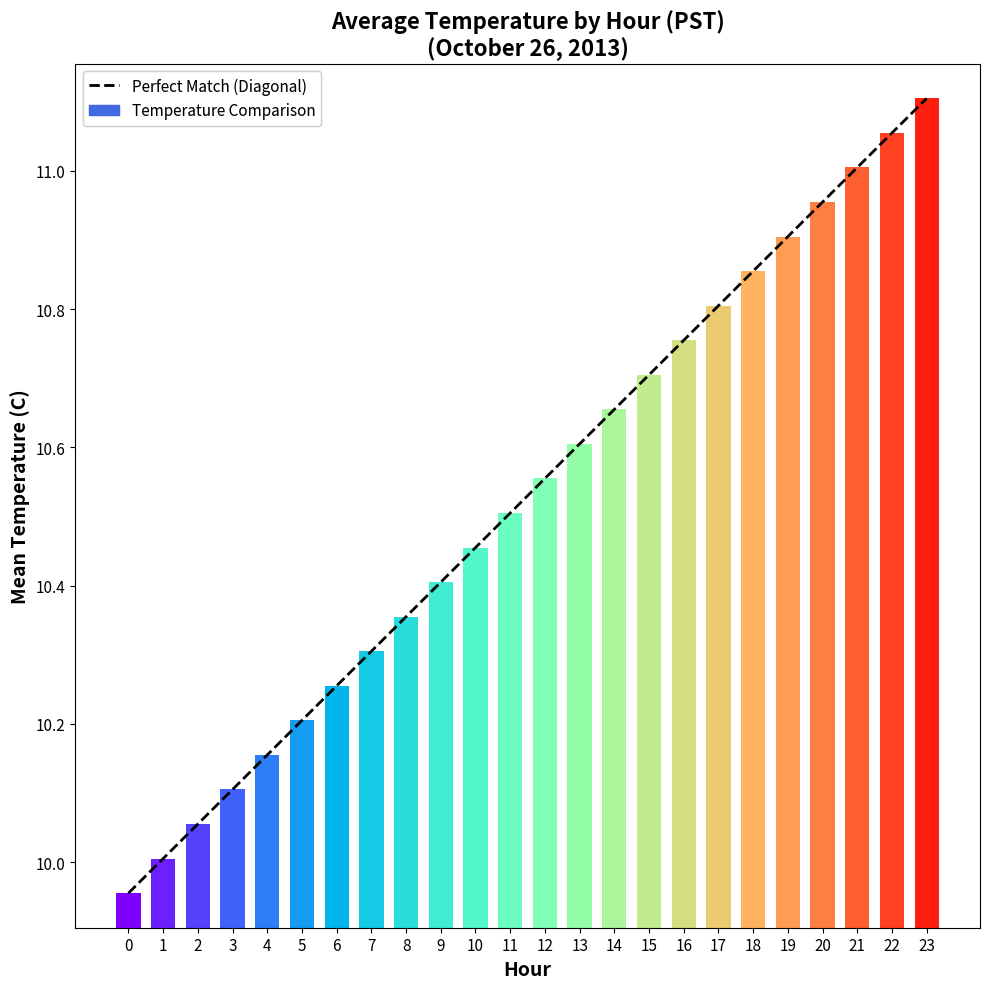

Which has a higher value, 13 or 19?

19